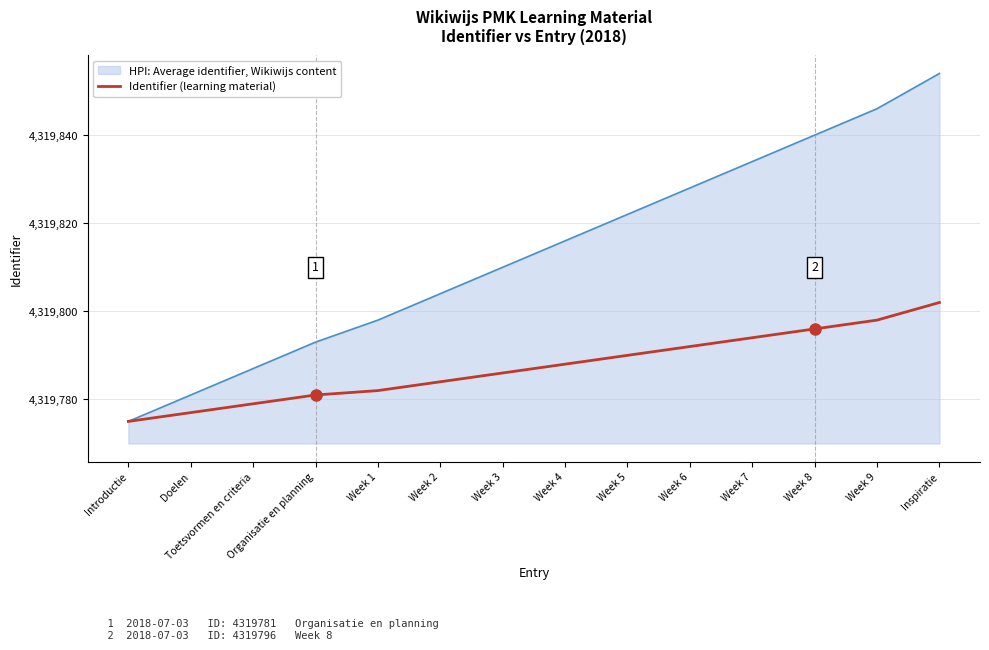

The value of HPI: Average identifier, Wikiwijs content at Doelen is 4319781.0. True or false?

True